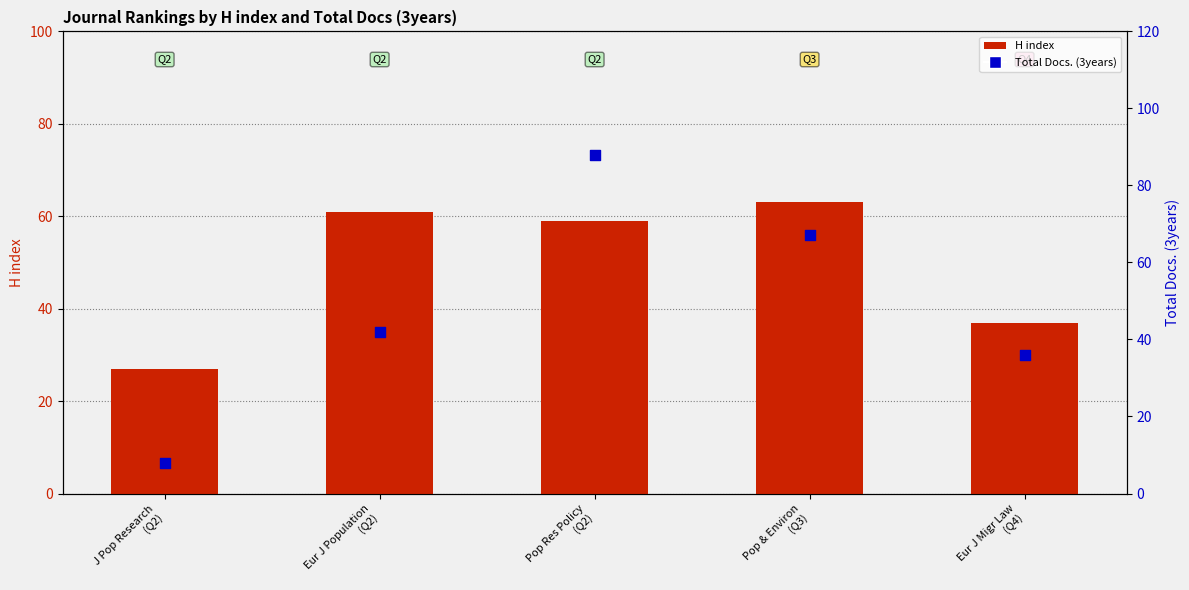

Which series contains the lowest Y value?

Total Docs. (3years)